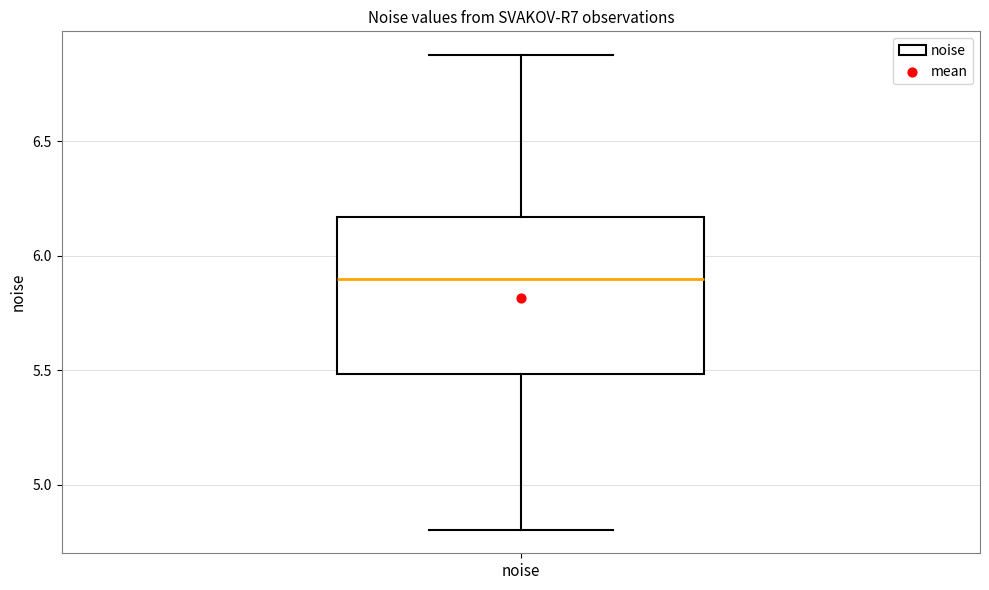

Where is the lower edge of the box for noise on the y-axis? The values are not printed on the chart, so give them approximately, as read against the axis.

5.50